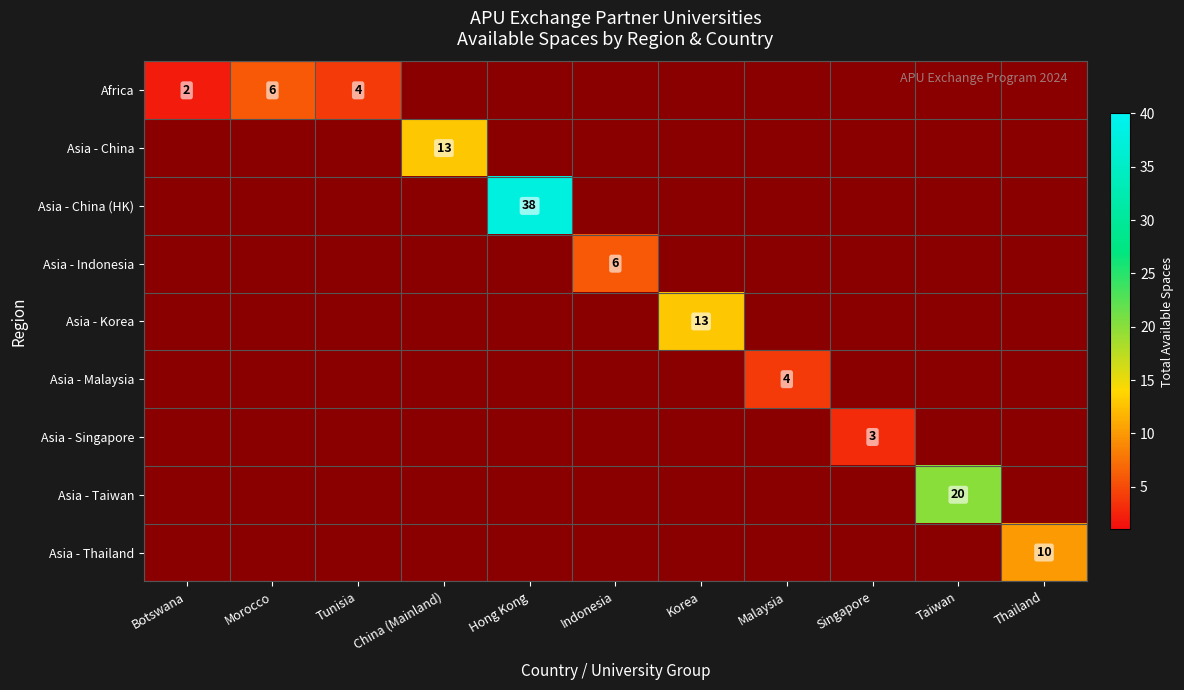

How many series are shown in this chart?

9